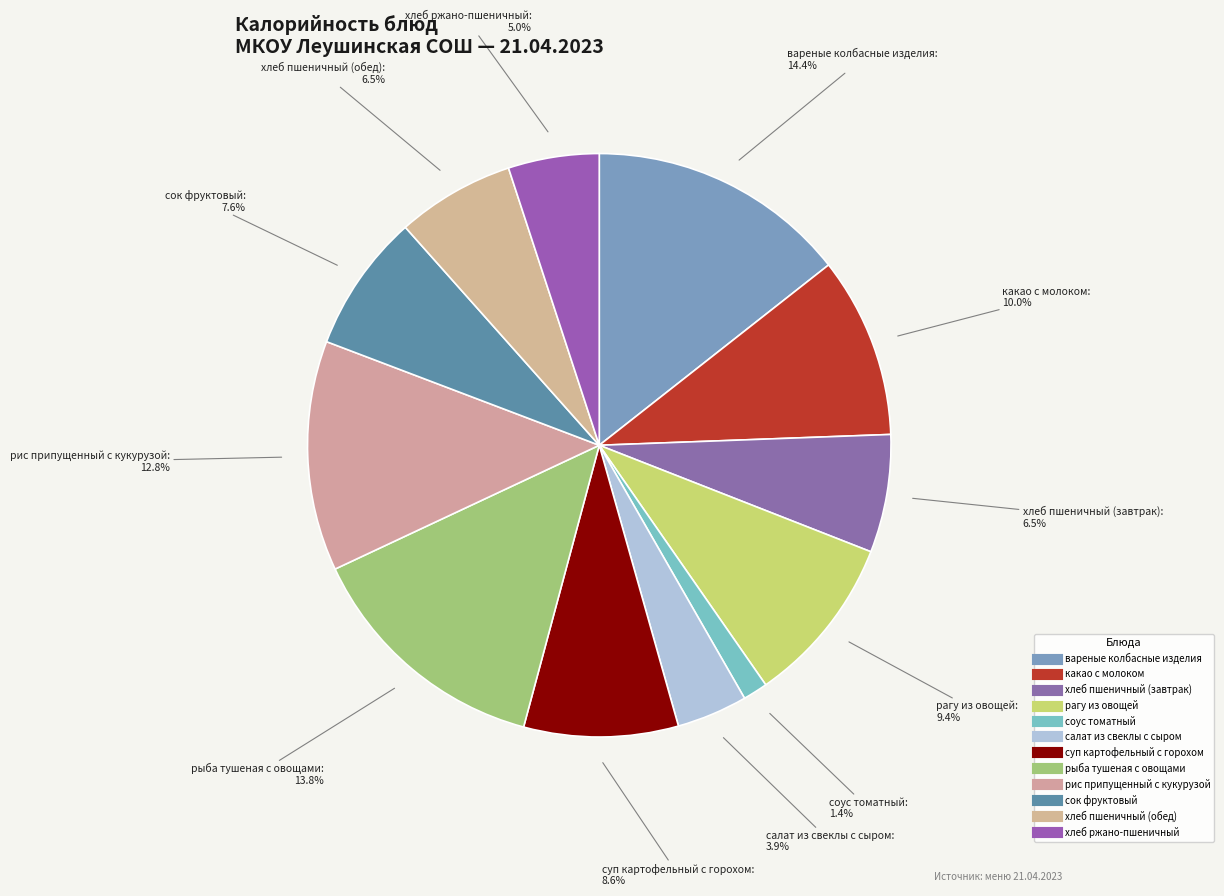

How many segments does this pie chart have?

12